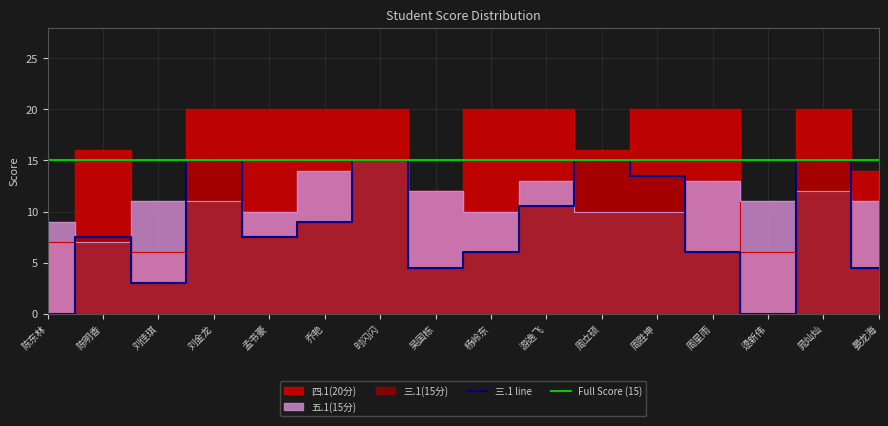

Reading left to right, list all the values displayed in this chart.

三.1(15分): 0.0	7.5	3.0	15.0	7.5	9.0	15.0	4.5	6.0	10.5	15.0	13.5	6.0	0.0	15.0	4.5
五.1(15分): 9.0	7.0	11.0	11.0	10.0	14.0	15.0	12.0	10.0	13.0	10.0	10.0	13.0	11.0	12.0	11.0
四.1(20分): 7.0	16.0	6.0	20.0	20.0	20.0	20.0	12.0	20.0	20.0	16.0	20.0	20.0	6.0	20.0	14.0